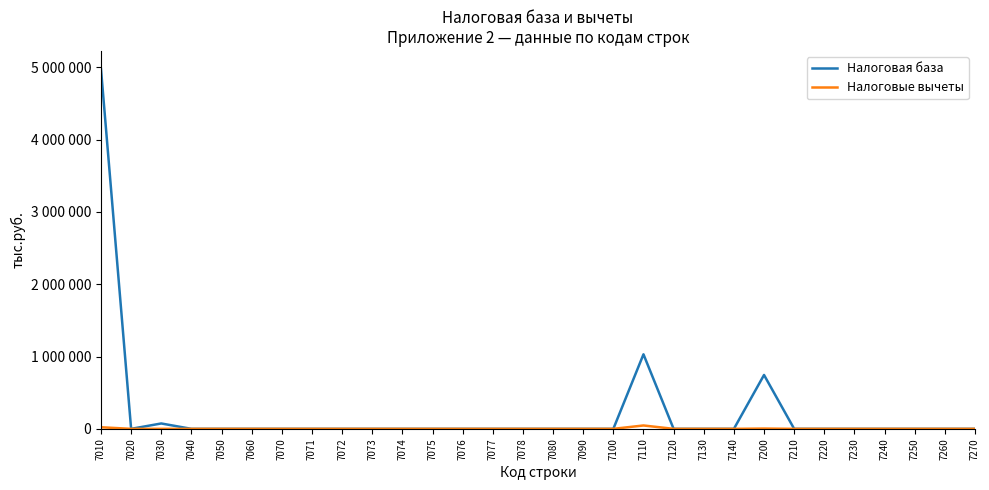

True or false: Налоговые вычеты and Налоговая база cross at least once.

False